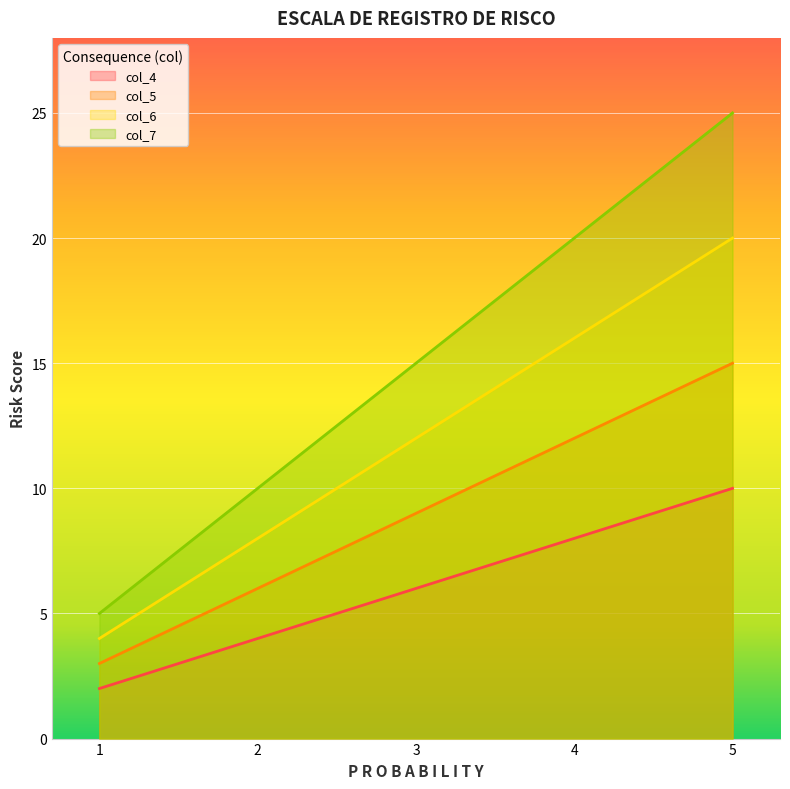

Does the chart display data point markers on the line(s)?

No